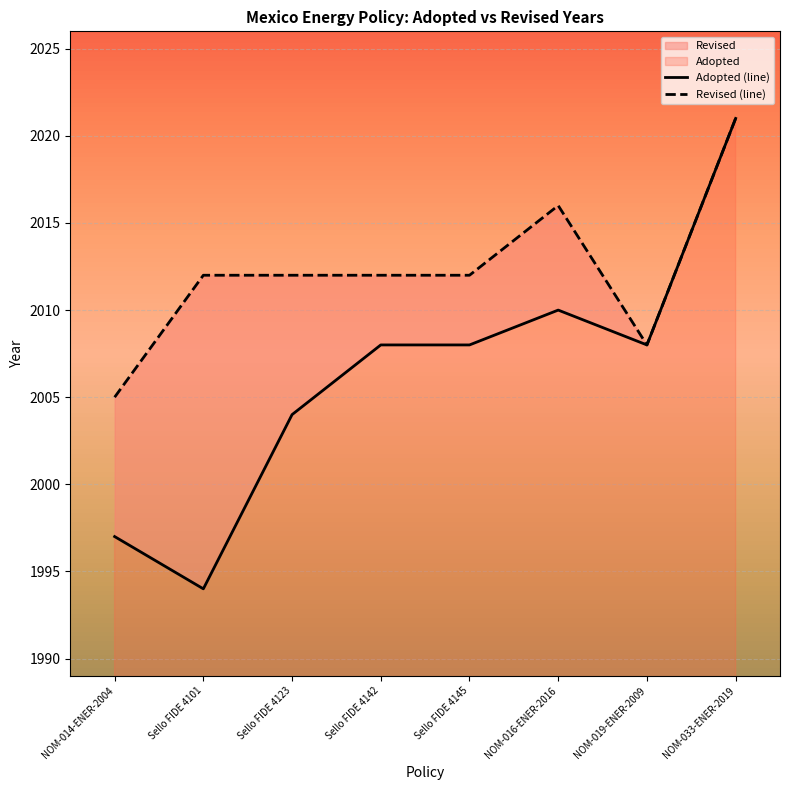

Where is the first local maximum for Revised (line)?

NOM-016-ENER-2016